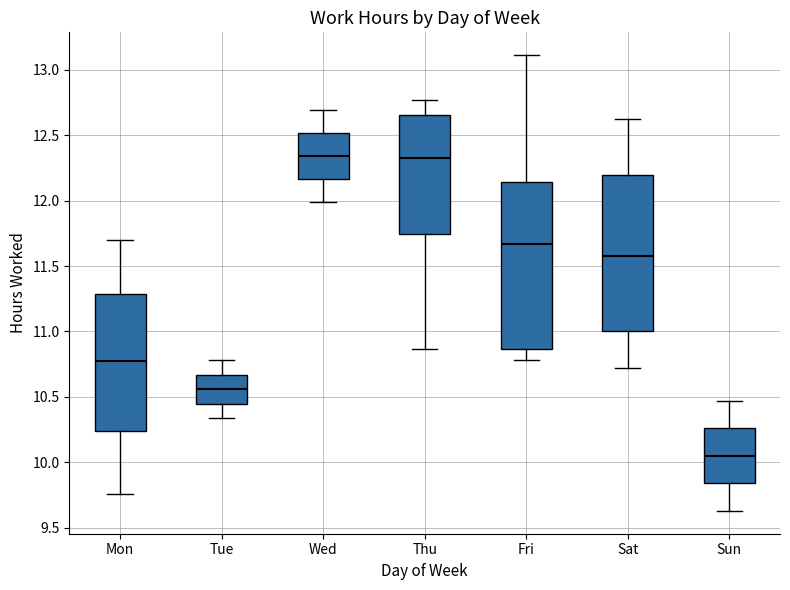

Comparing the boxes themselves (not the whiskers), which one is the tallest?

Fri